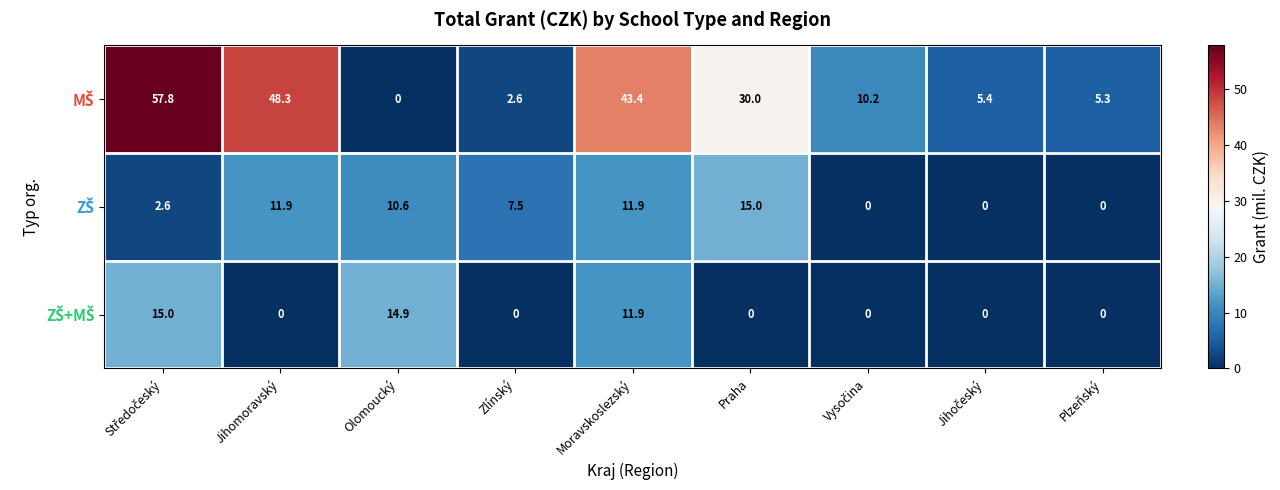

At how many categories does at least one series exceed 27?

4